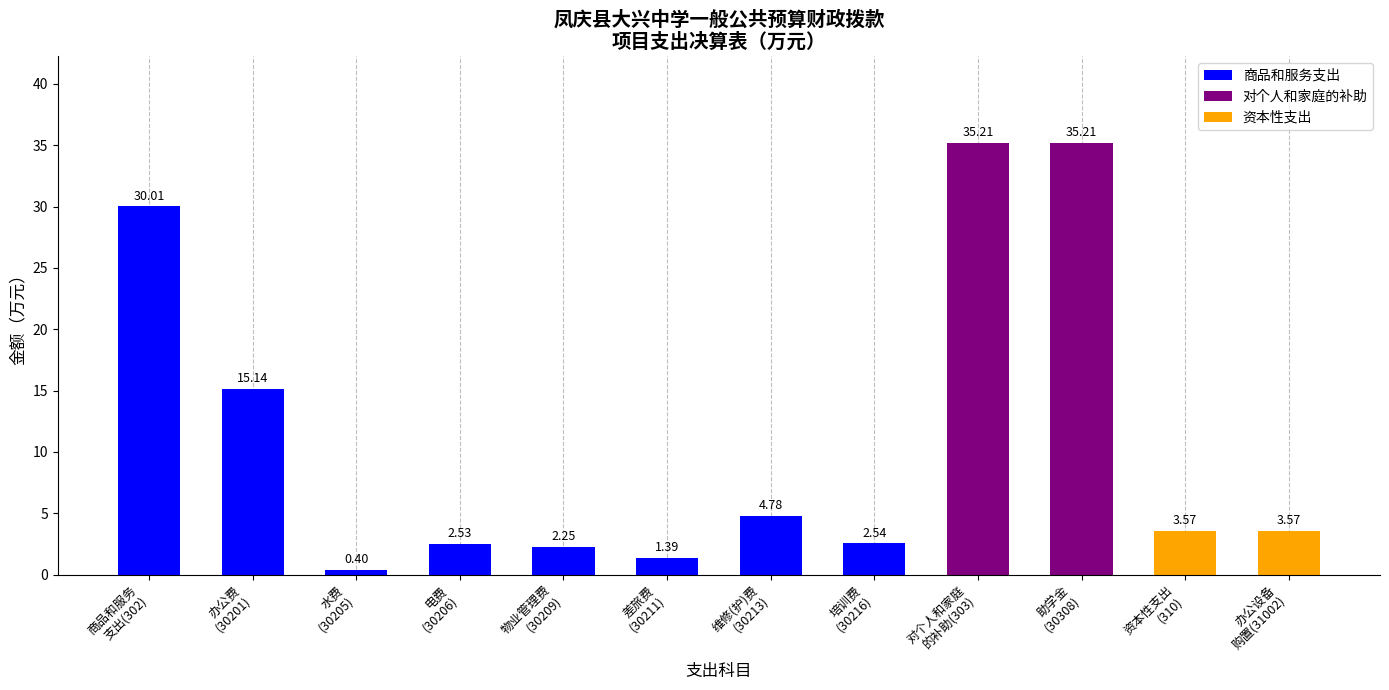

What is the difference between the second highest and minimum values?

34.8